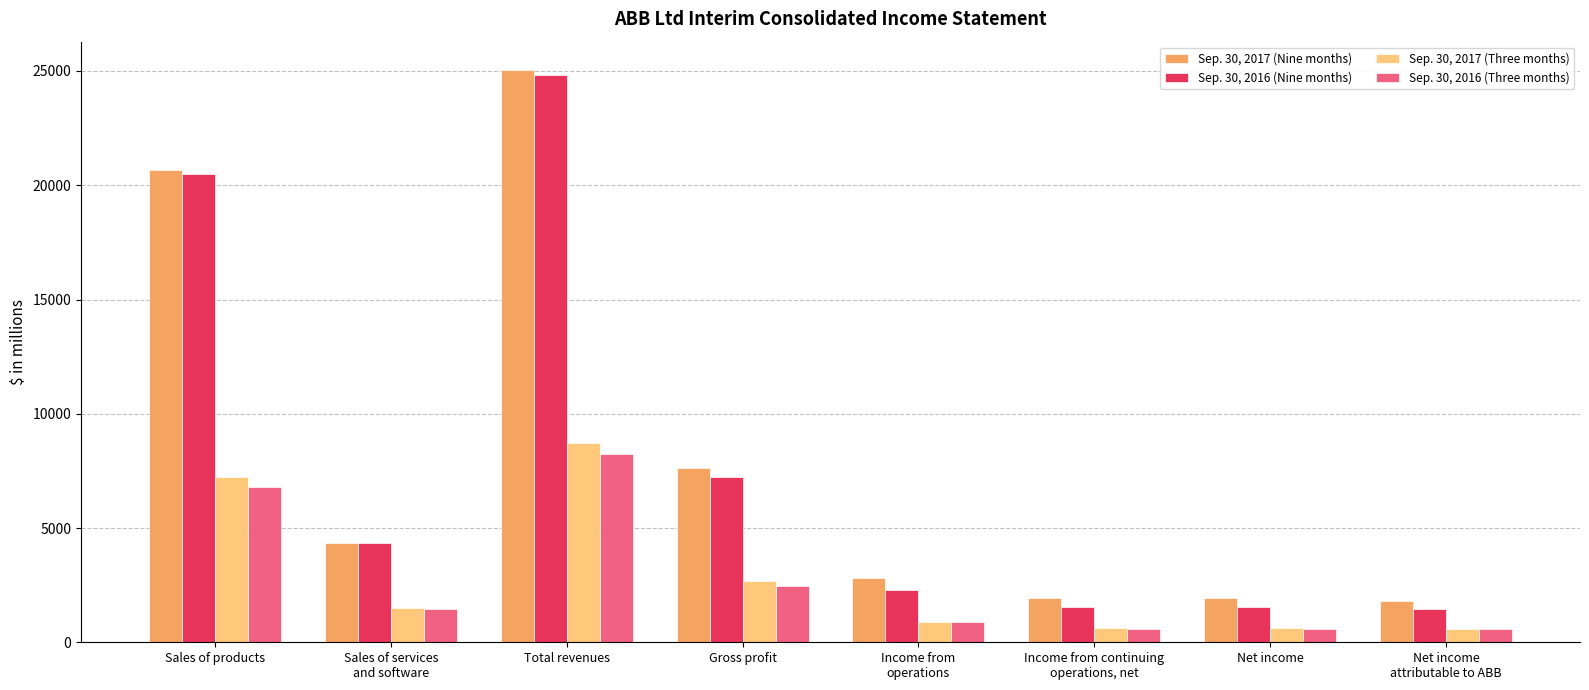

What is the label of the 2nd bar from the left?

Sales of services
and software